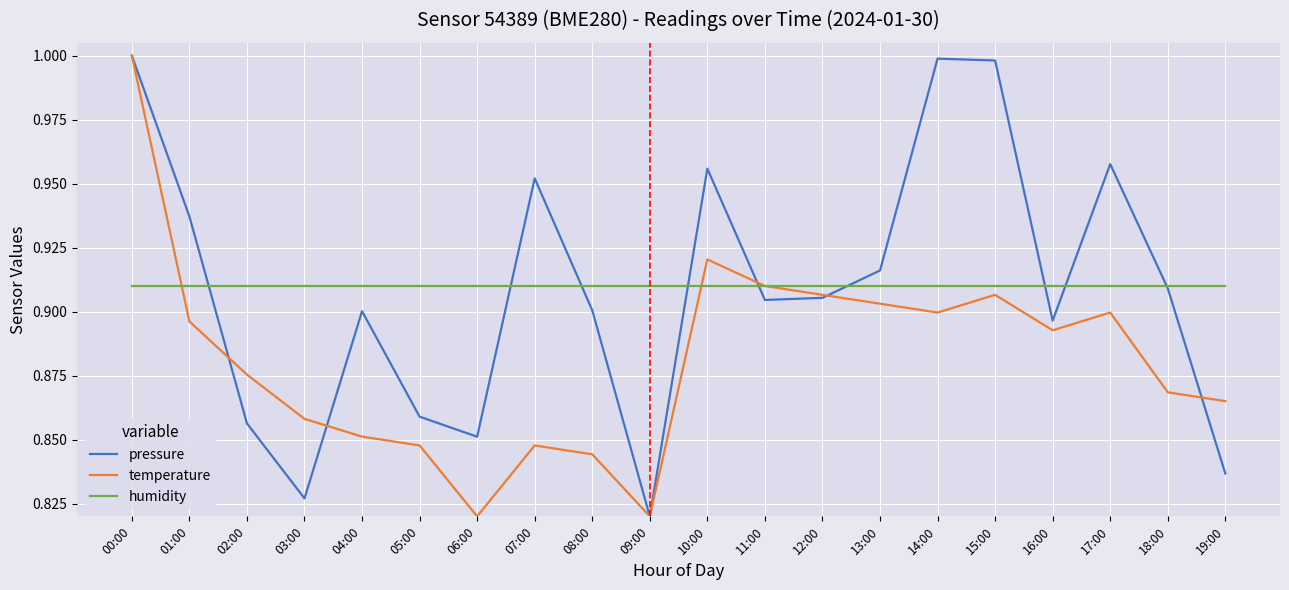

True or false: pressure and temperature cross at least once.

True